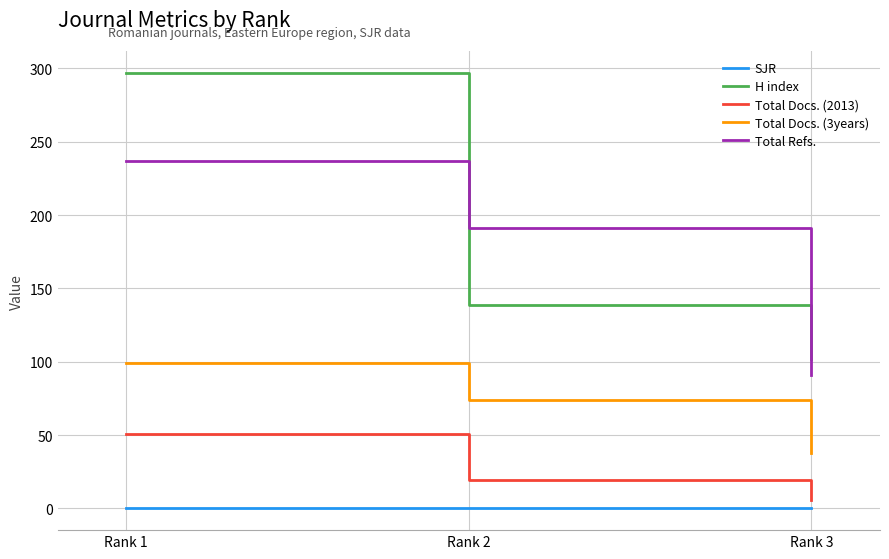

What are all the series names shown in the legend?

SJR, H index, Total Docs. (2013), Total Docs. (3years), Total Refs.